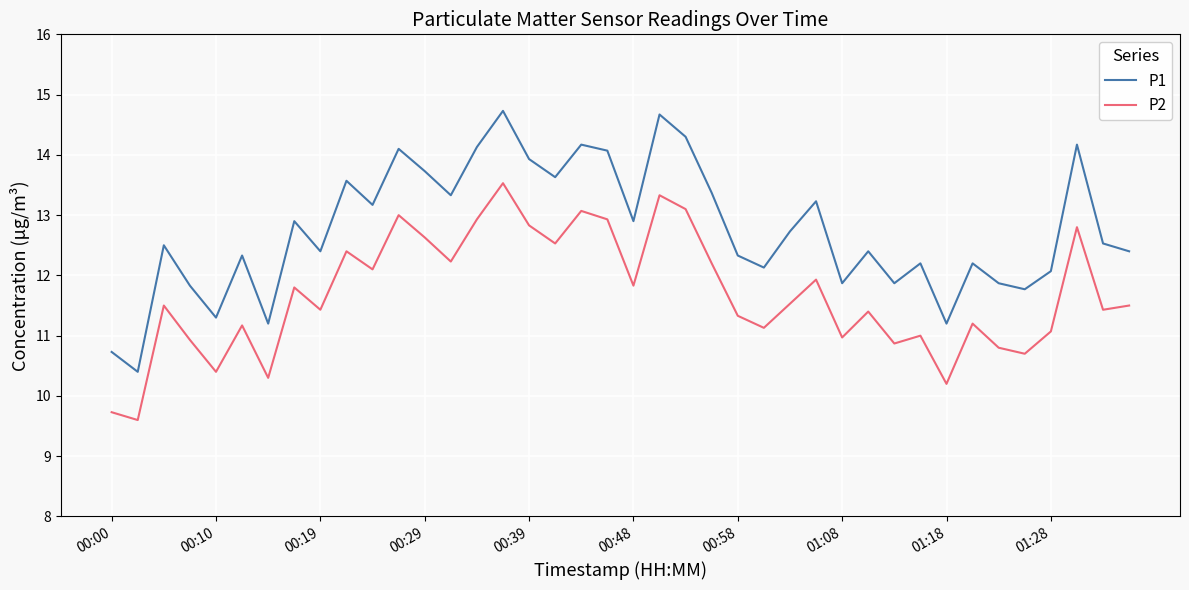

Does the chart display data point markers on the line(s)?

No